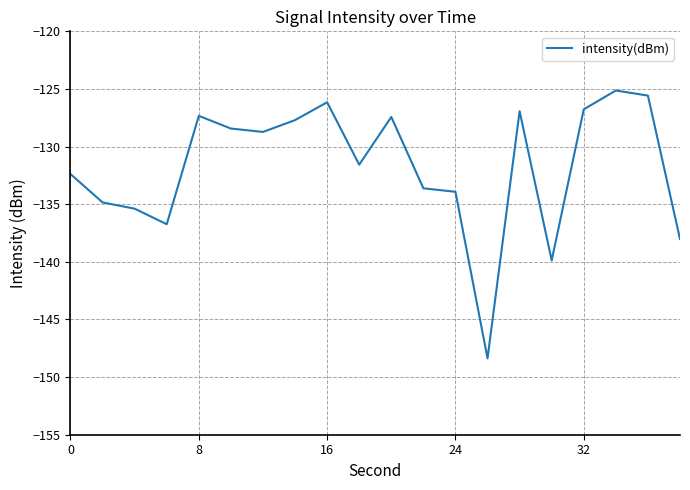

What is the minimum value shown in the chart?

-148.4